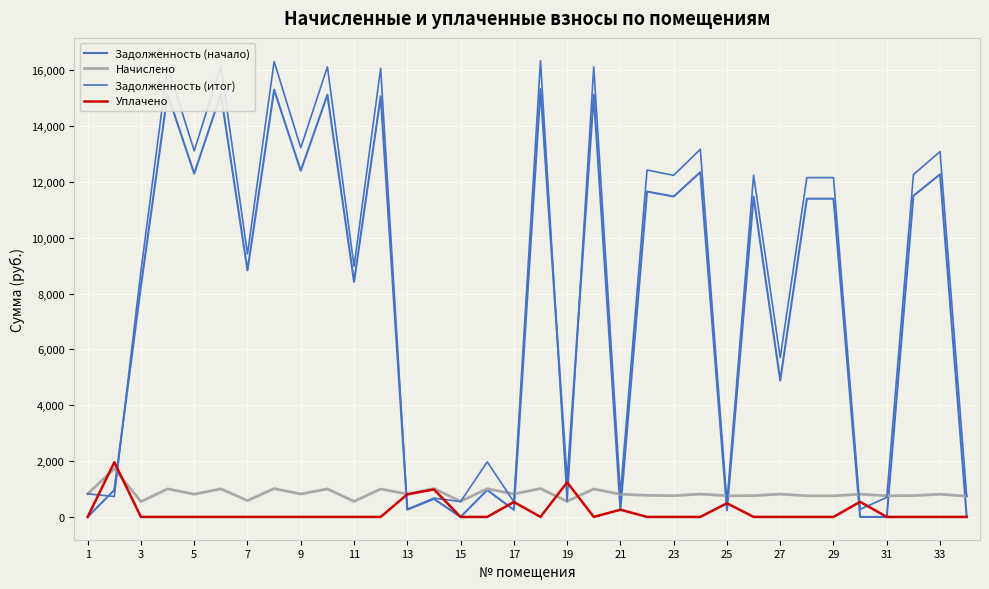

How many lines are shown in the chart?

4